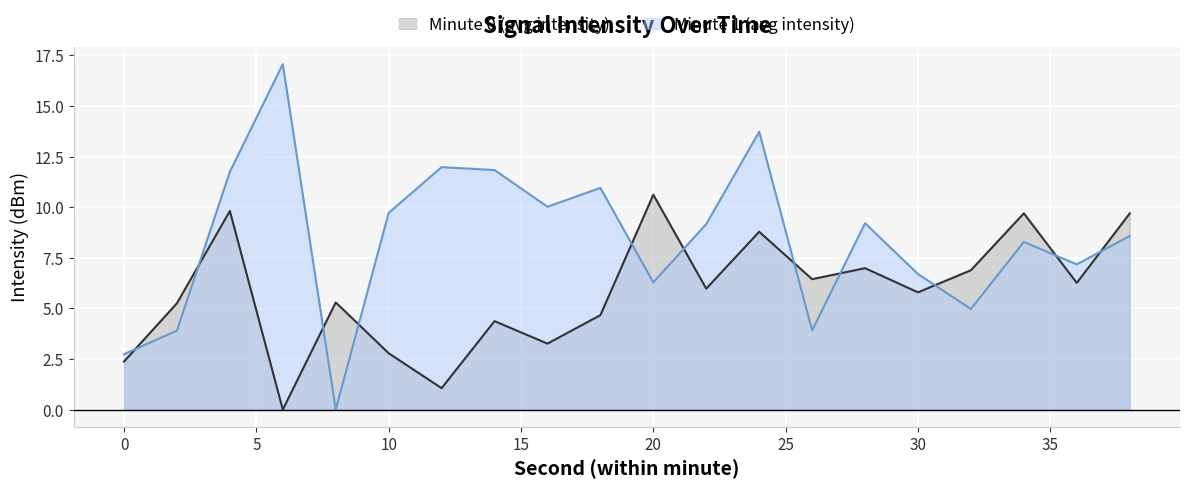

What is the difference between the maximum and minimum values in the Minute 1 (avg intensity) series?

17.1